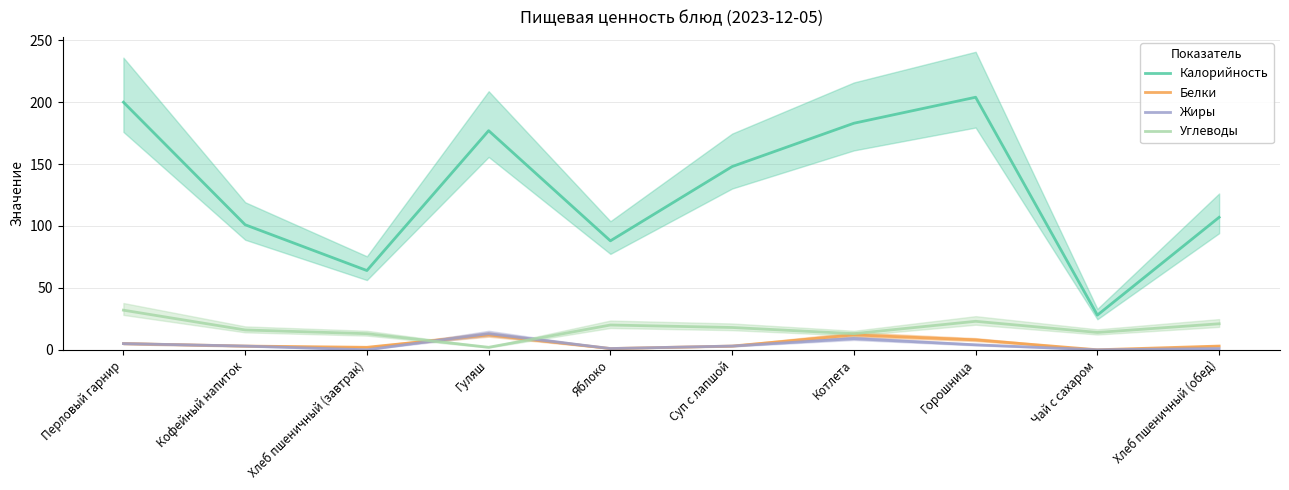

How many values in the Калорийность series exceed 148?

4